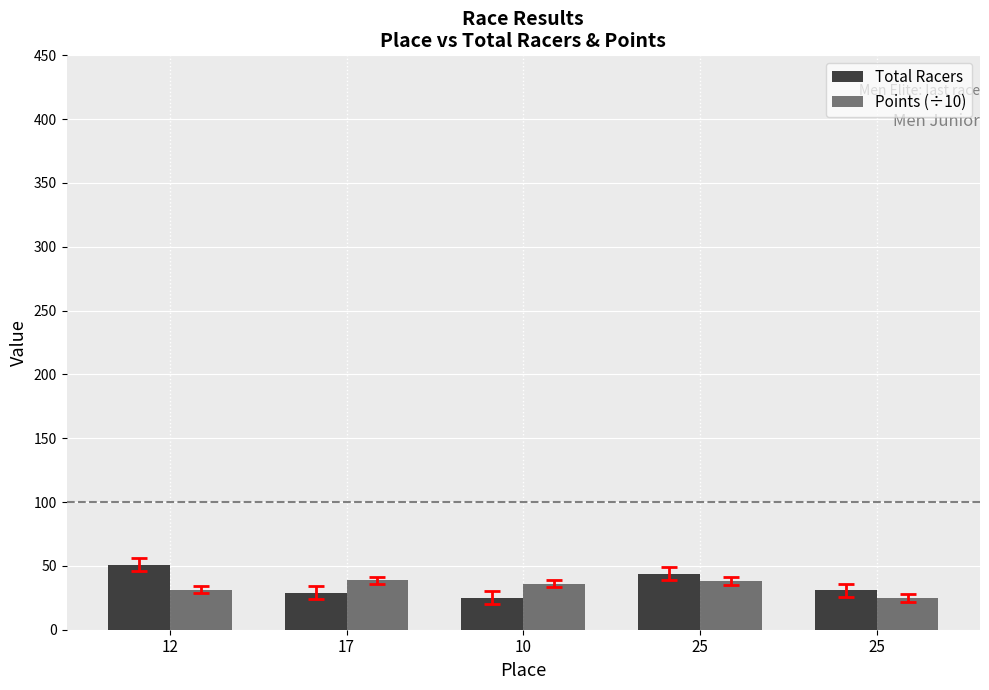

What is the label of the 2nd bar from the left?

17